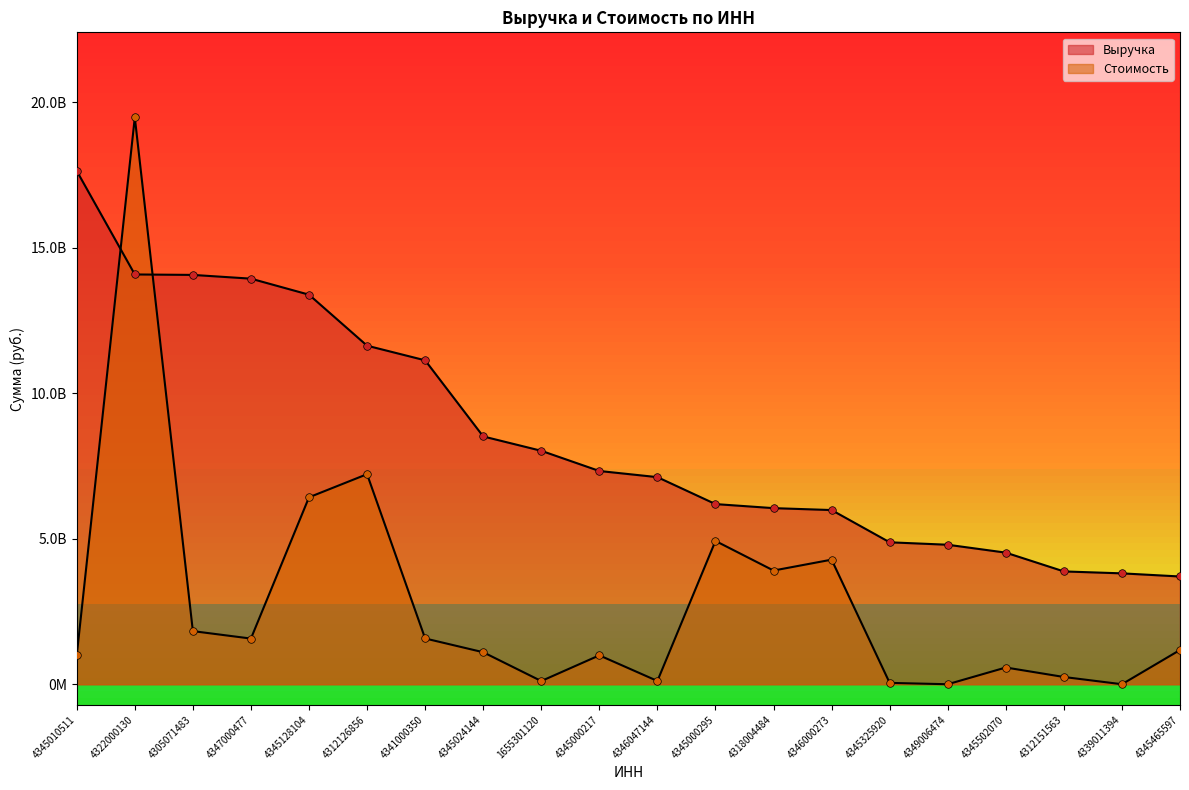

At how many categories does at least one series exceed 14235788086?

2